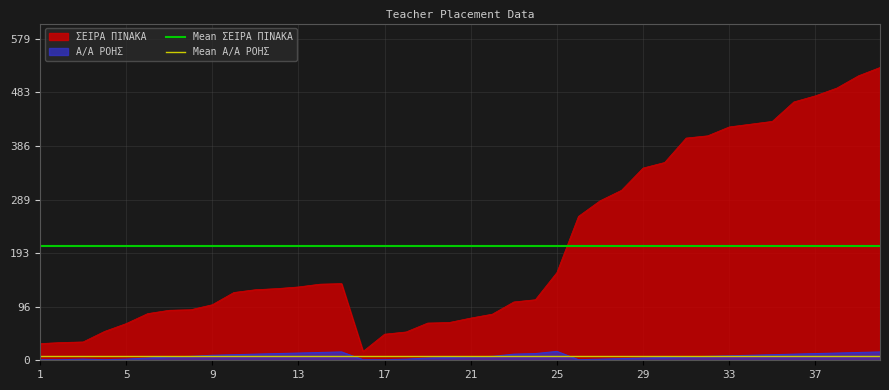

True or false: Α/Α ΡΟΗΣ and ΣΕΙΡΑ ΠΙΝΑΚΑ intersect in this chart.

False